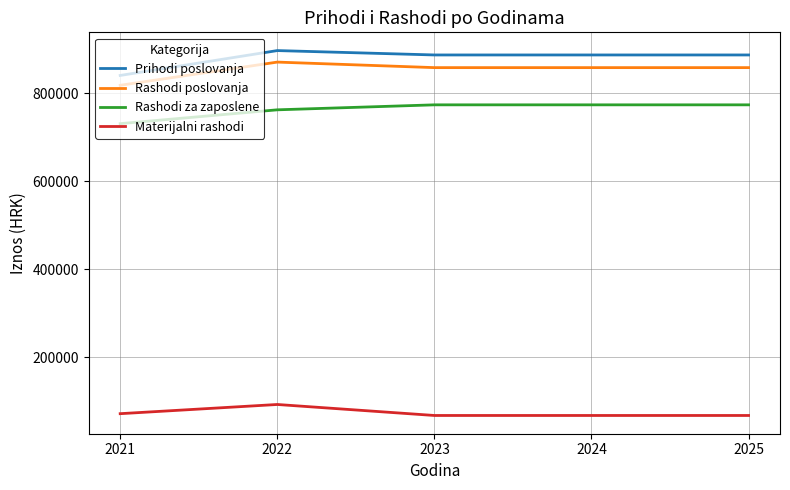

How many lines are shown in the chart?

4